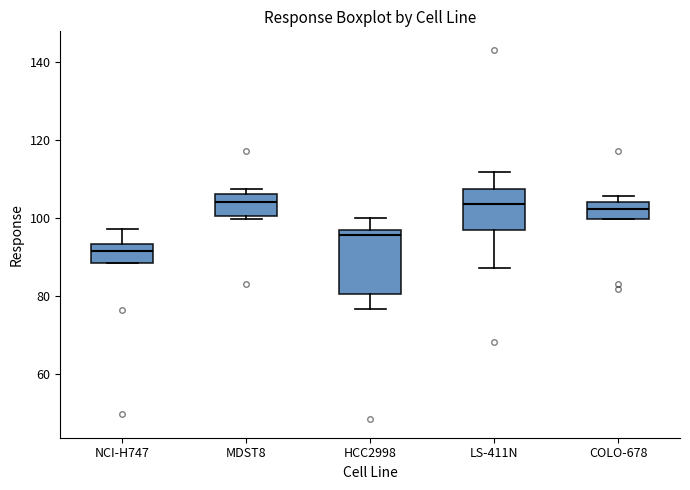

Comparing the boxes themselves (not the whiskers), which one is the tallest?

HCC2998